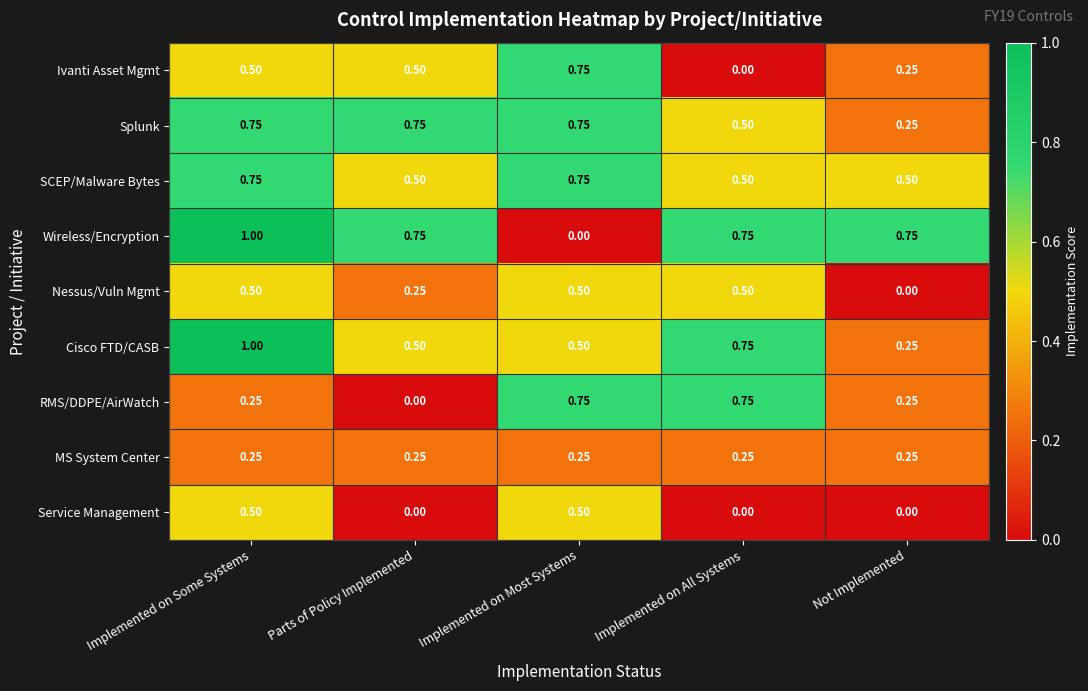

At which label does Cisco FTD/CASB reach its peak?

Implemented on Some Systems